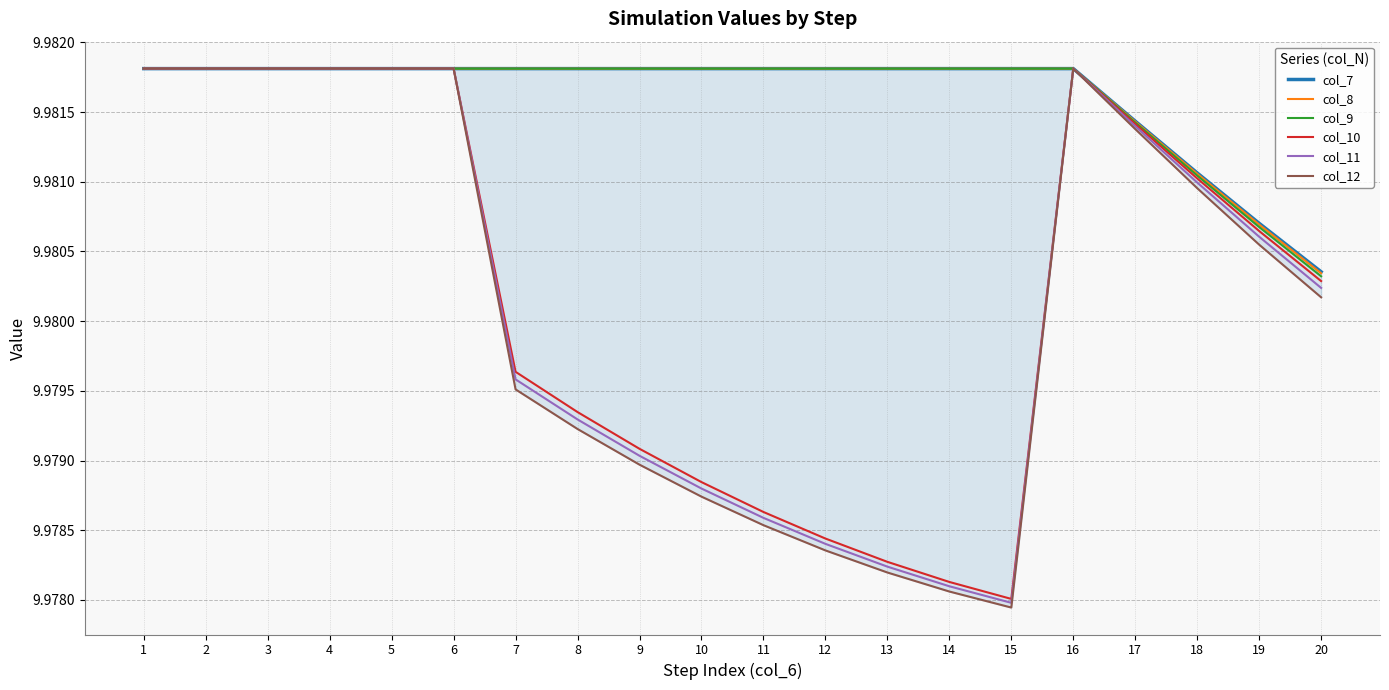

What is the average value of the col_8 series?

10.0